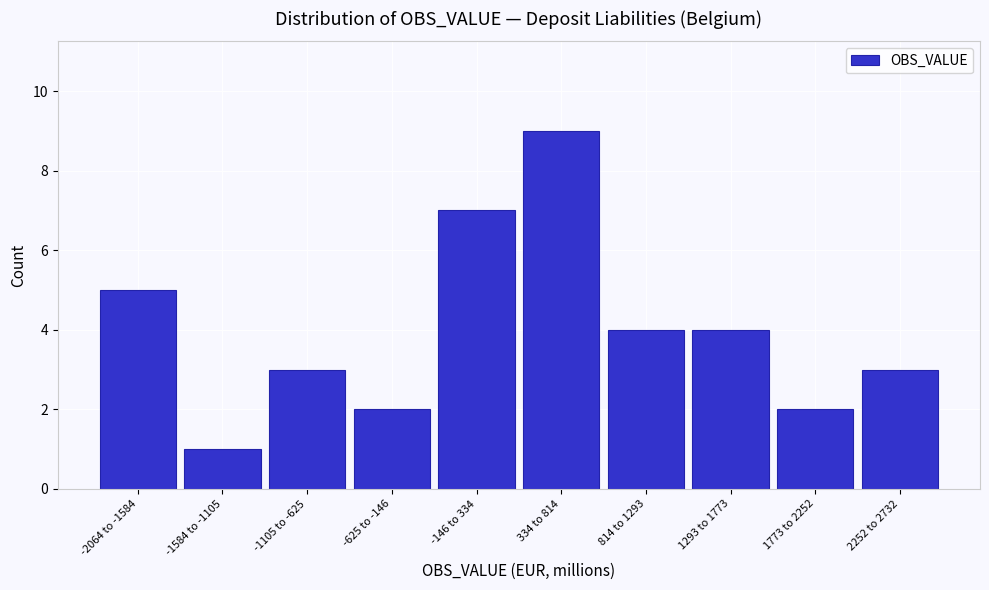

Reading left to right, transcribe all the data shown in this chart.

-2064 to -1584=5	-1584 to -1105=1	-1105 to -625=3	-625 to -146=2	-146 to 334=7	334 to 814=9	814 to 1293=4	1293 to 1773=4	1773 to 2252=2	2252 to 2732=3